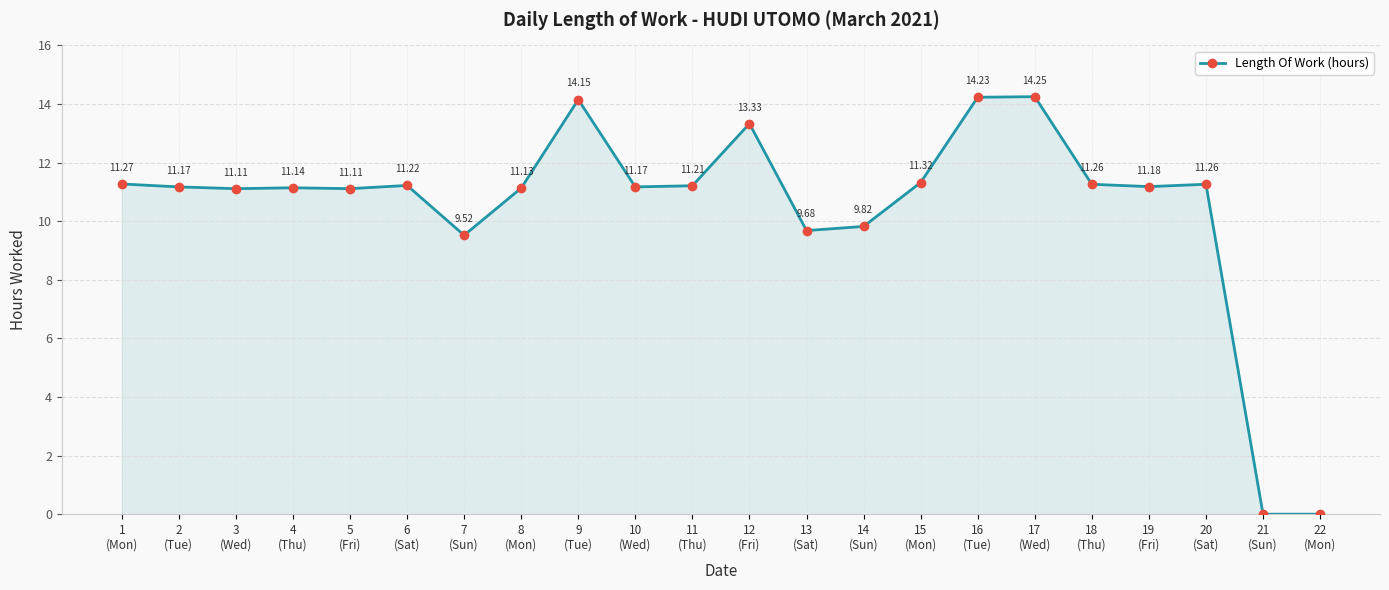

Where is the first local maximum?

4
(Thu)